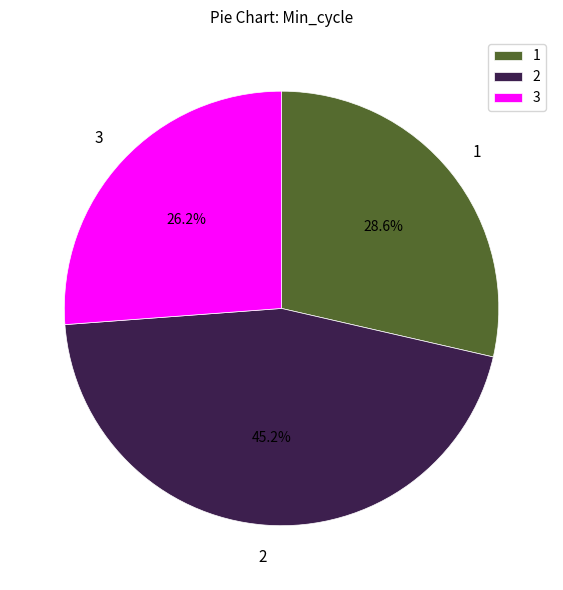

Which category has the smallest portion of the pie?

3